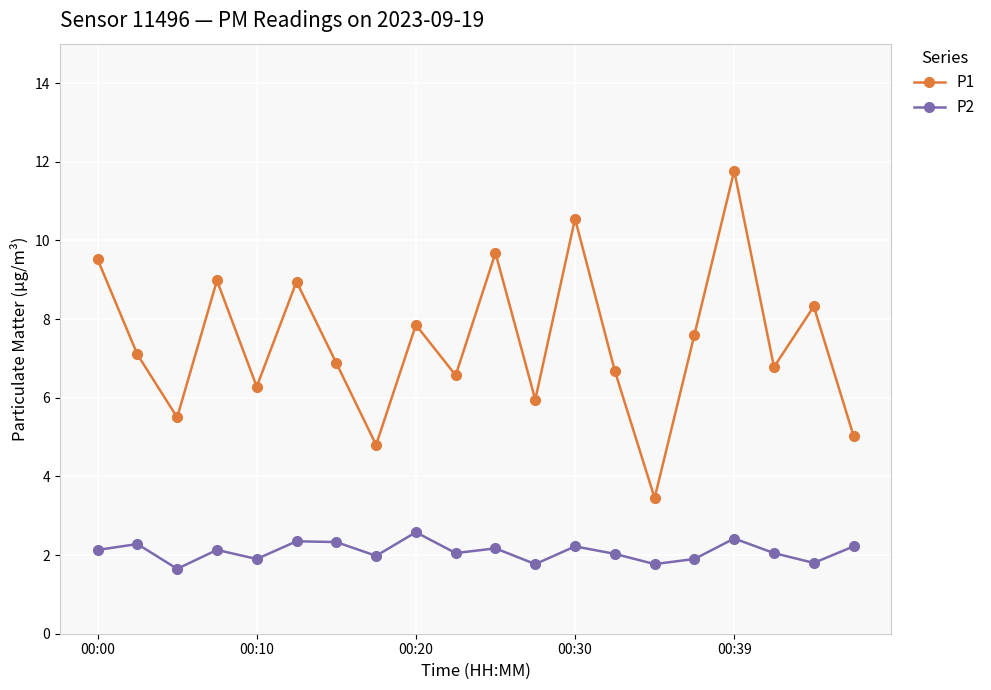

Which series has the largest range (max minus min)?

P1